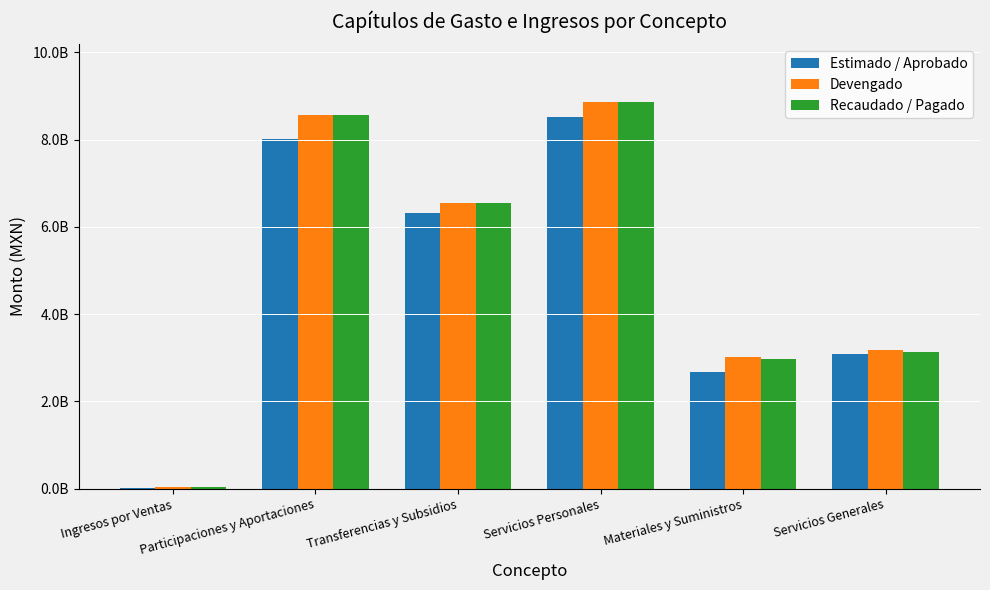

Are the bars horizontal?

No